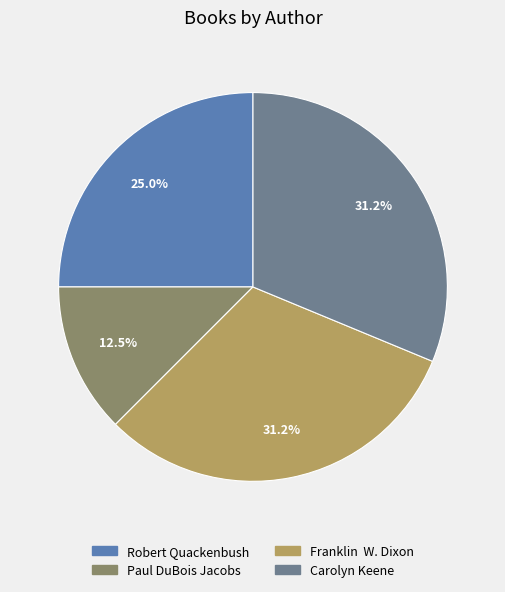

To the nearest percent, what percentage of the pie is Robert Quackenbush?

25%